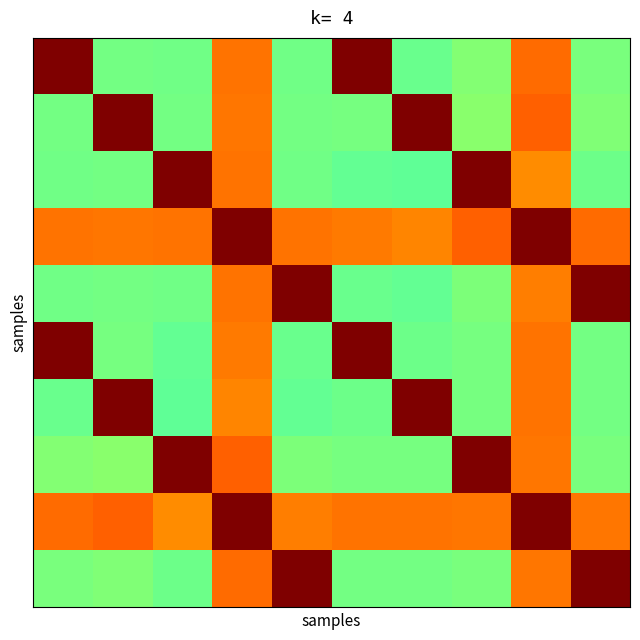

How many series are shown in this chart?

10